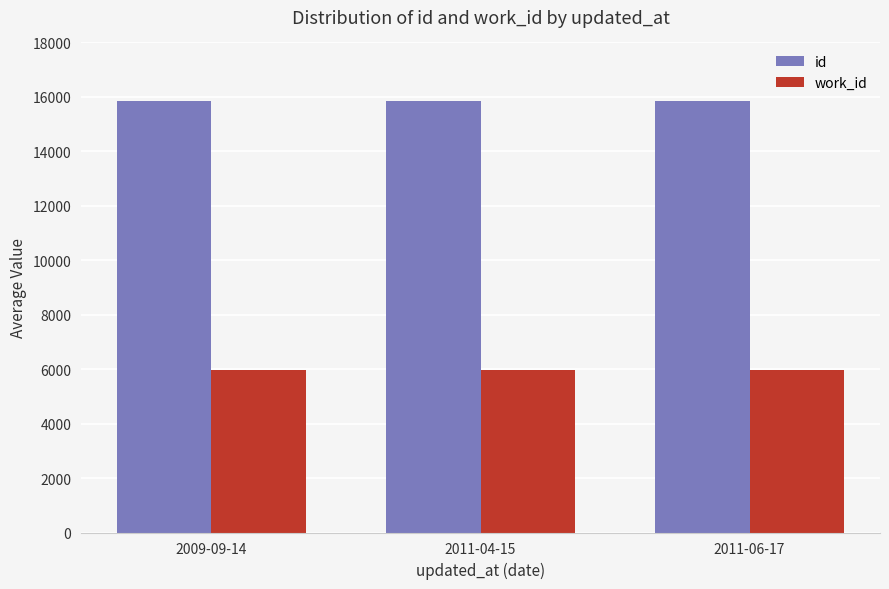

Which series has the largest total across all categories?

id